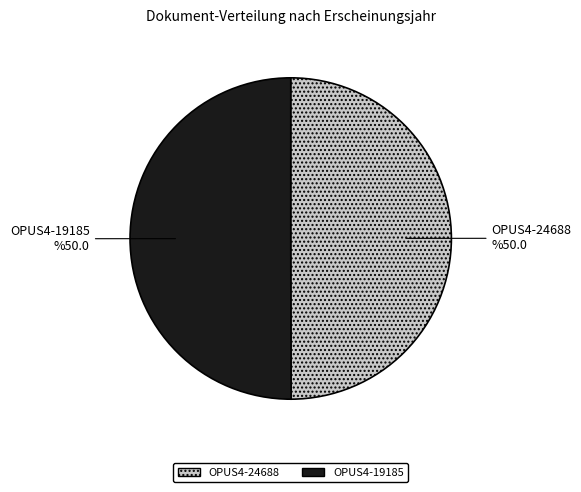

How many segments does this pie chart have?

2